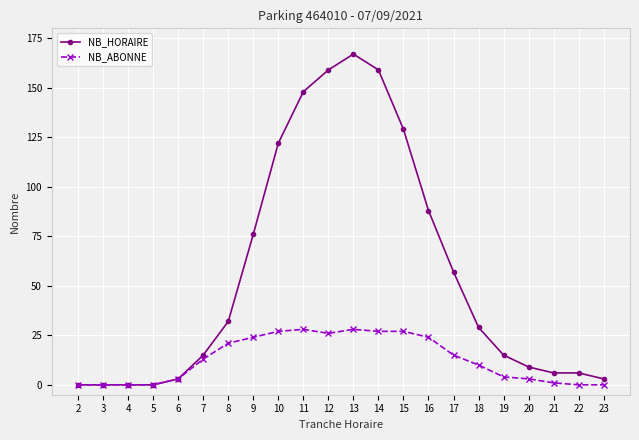

Rank the series at 7 from lowest to highest value.

NB_ABONNE, NB_HORAIRE